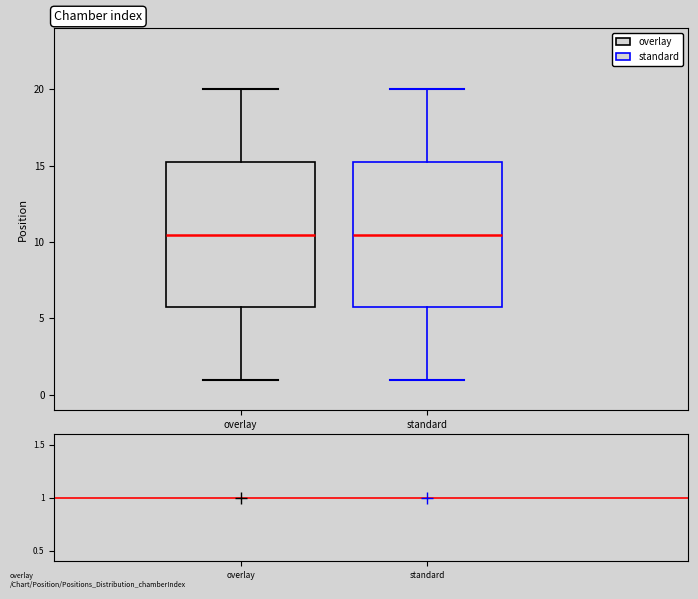

Where does the median line of the box for standard sit on the y-axis? The values are not printed on the chart, so give them approximately, as read against the axis.

10.5